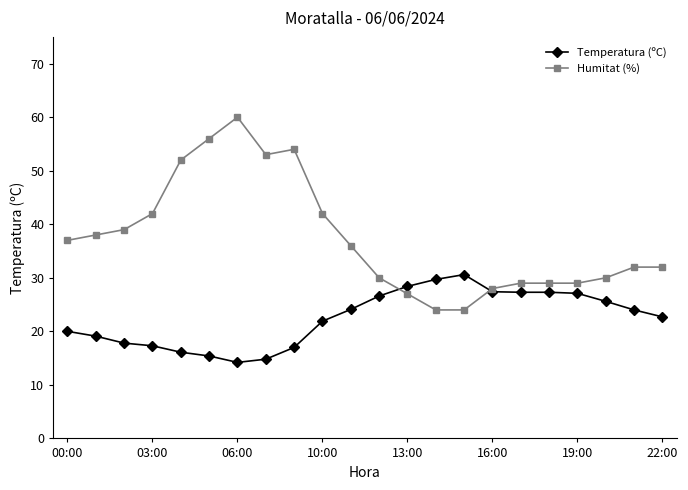

Which series has the largest range (max minus min)?

Humitat (%)